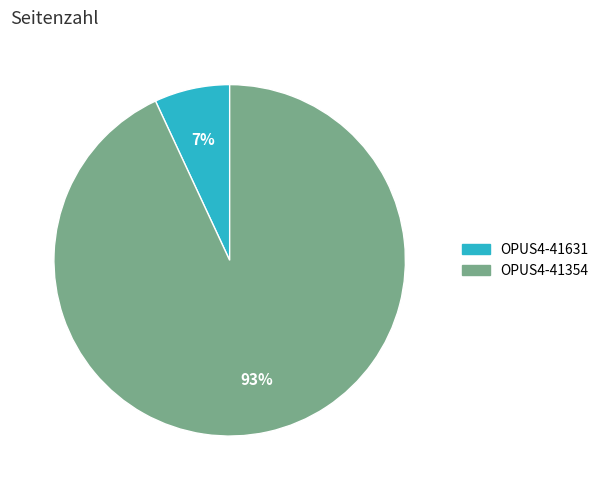

Is it true that OPUS4-41354 is 99% of the pie?

False